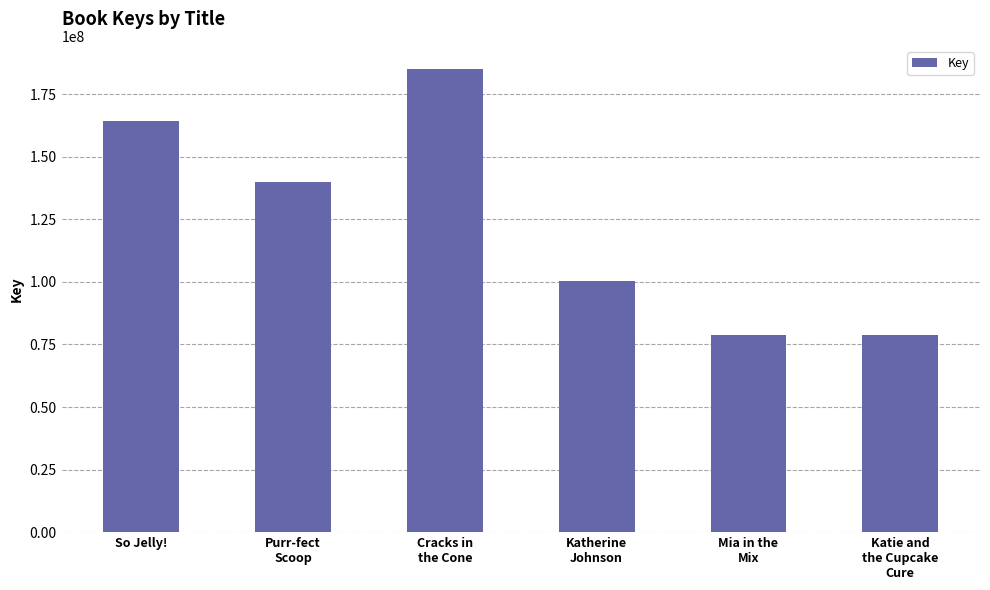

What is the value of the 5th bar from the left?

78665801